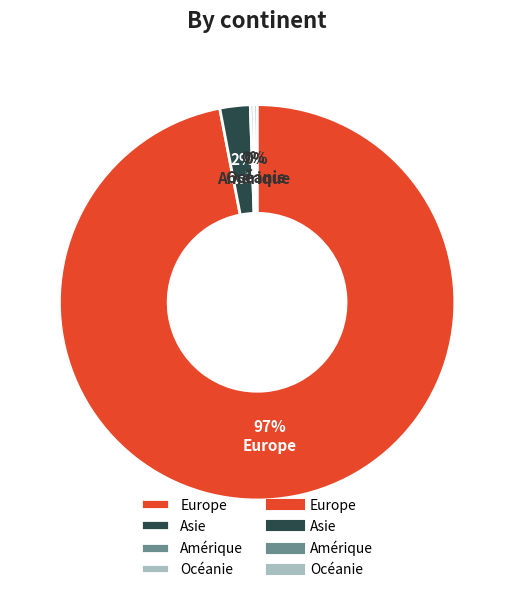

Is it true that Europe is 97% of the pie?

True